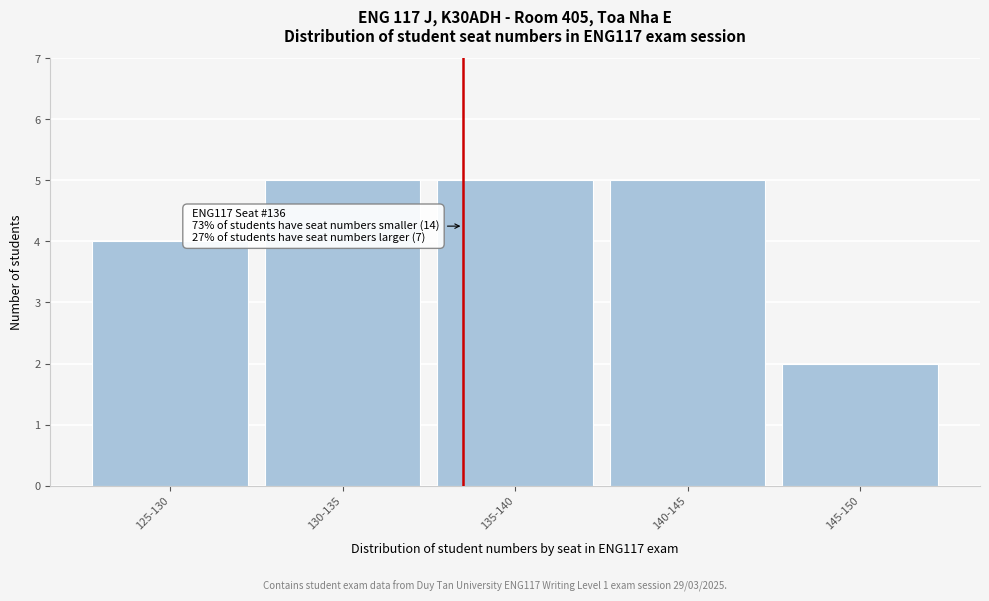

Reading left to right, what are all the values shown in this chart?

4	5	5	5	2